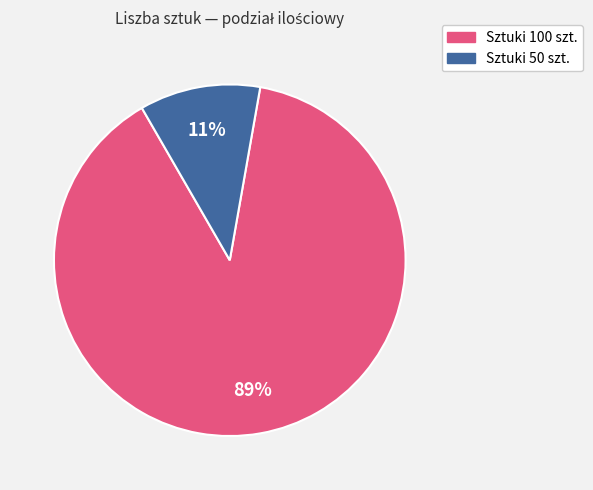

Is there a majority slice in this chart?

Yes